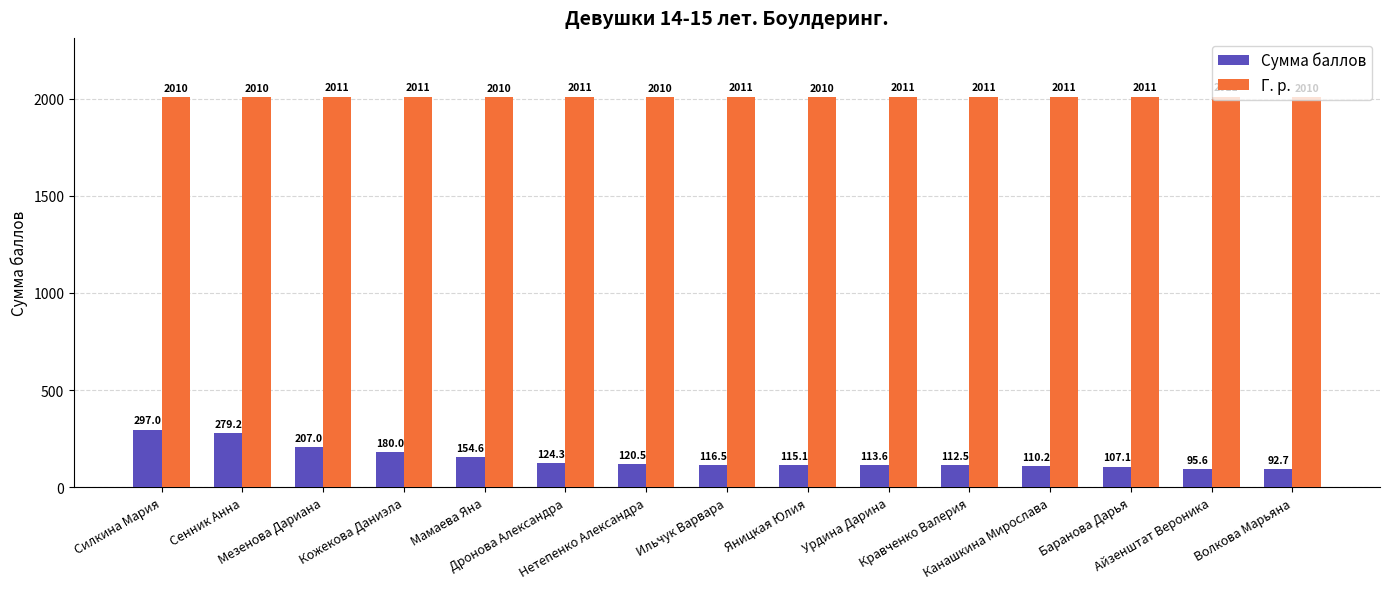

How many values in the Сумма баллов series are below 116?

7